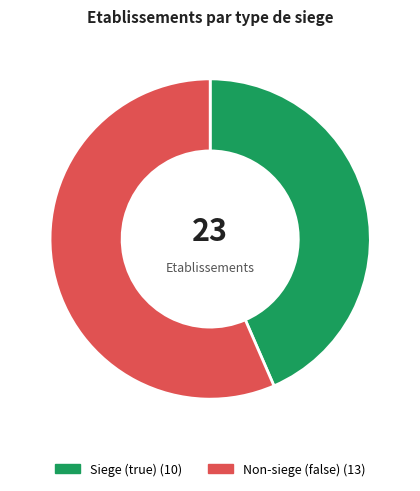

Is there any slice that represents more than half of the pie?

Yes